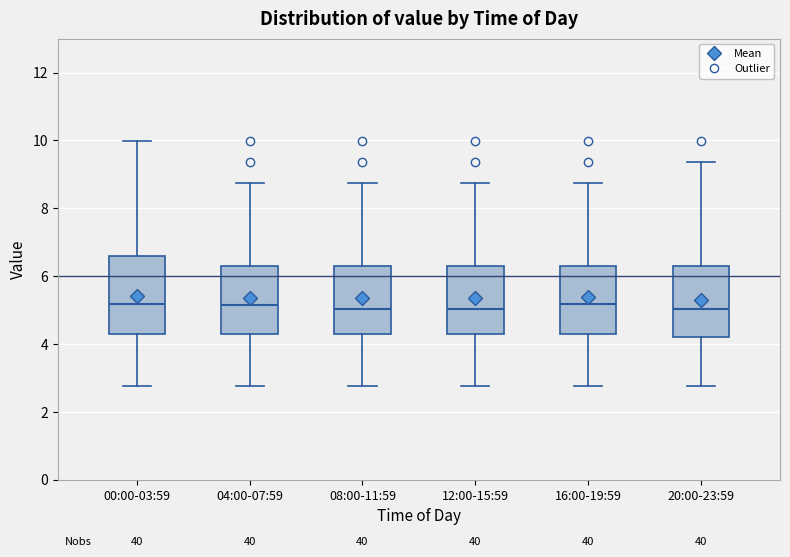

Comparing the boxes themselves (not the whiskers), which one is the tallest?

00:00-03:59